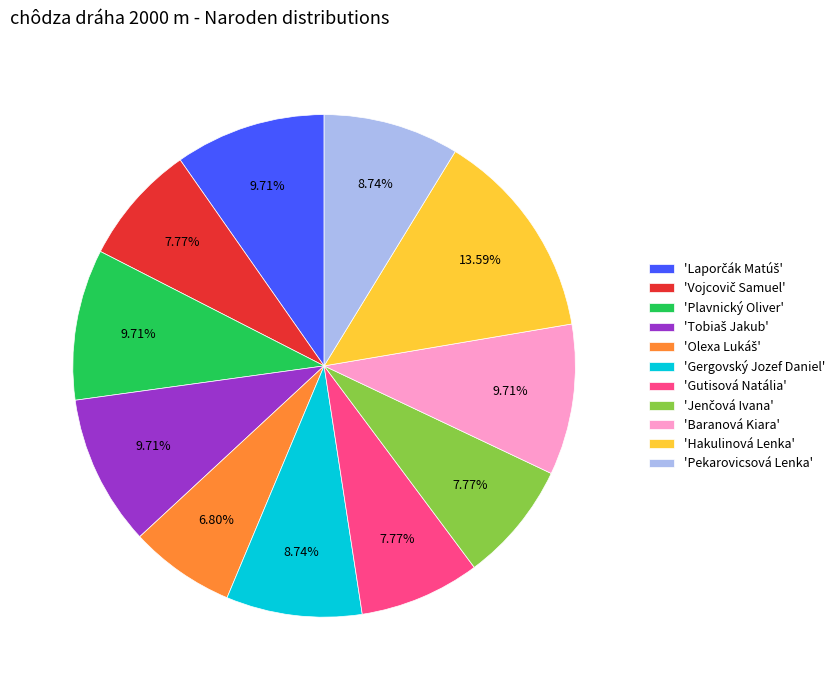

What is the largest slice in the pie chart?

'Hakulinová Lenka'